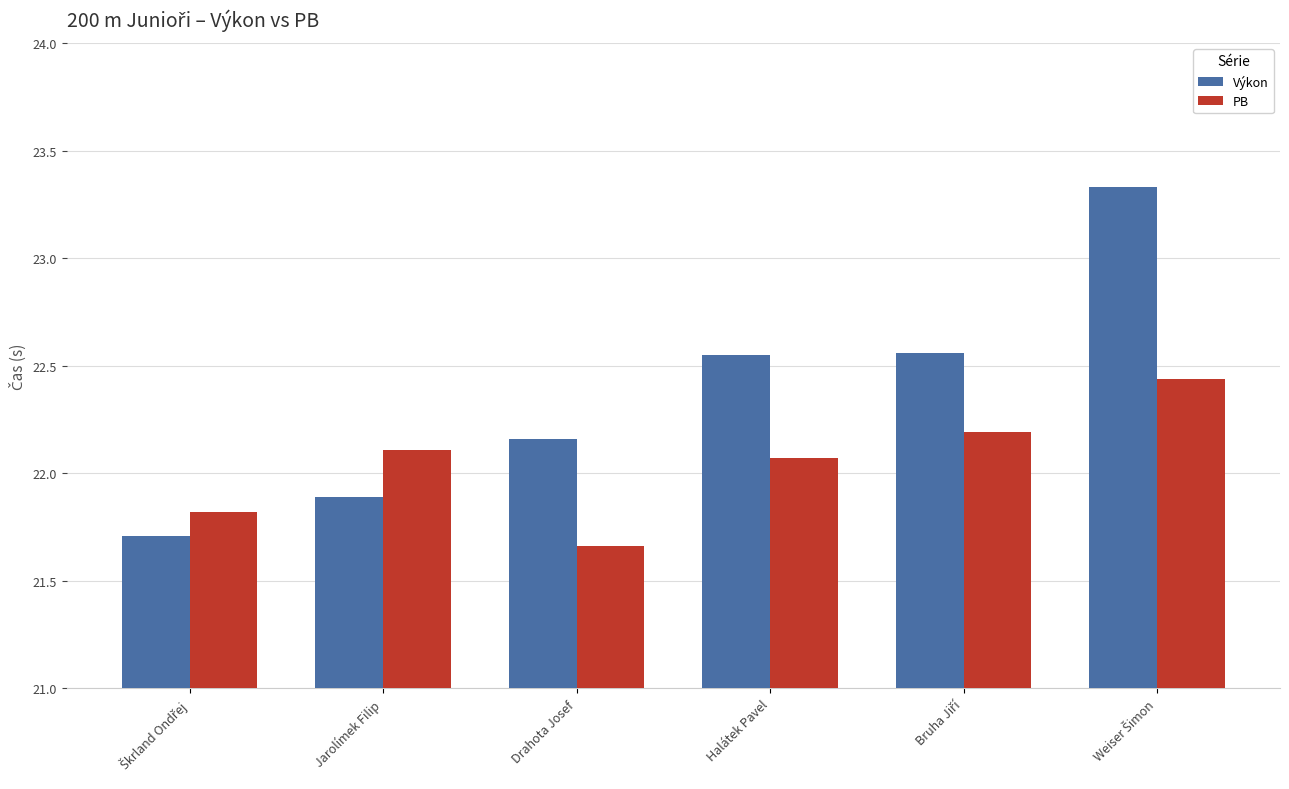

What is the highest value of the Výkon series?

23.3